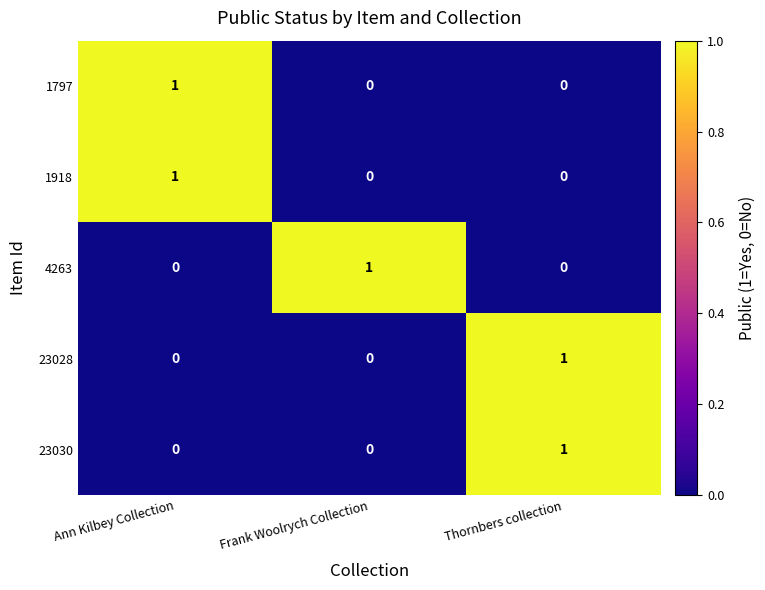

How many distinct data groups are displayed?

5